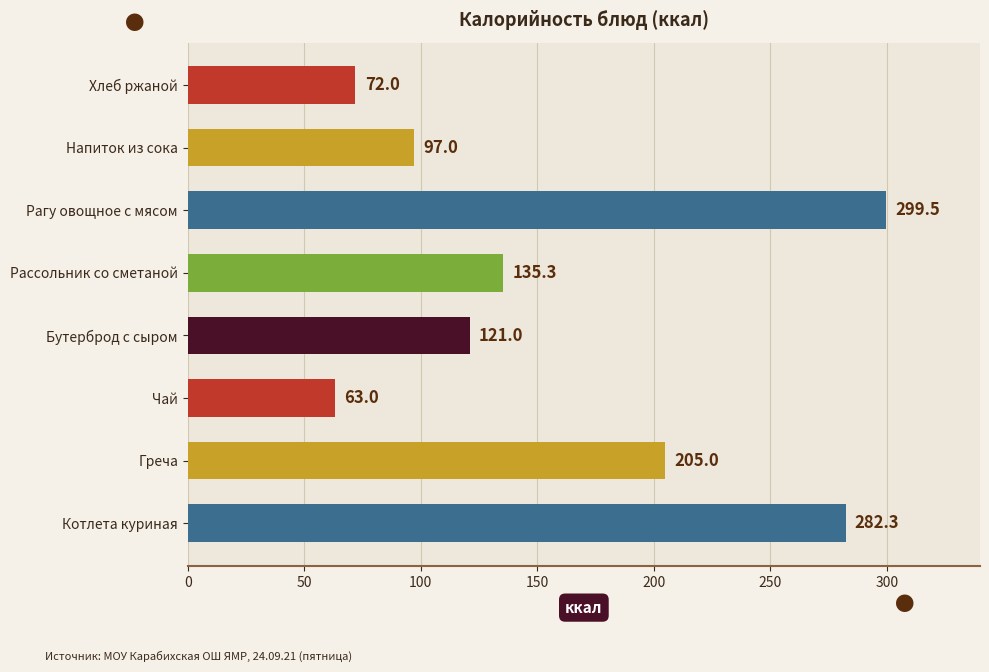

What is the average value?

159.4